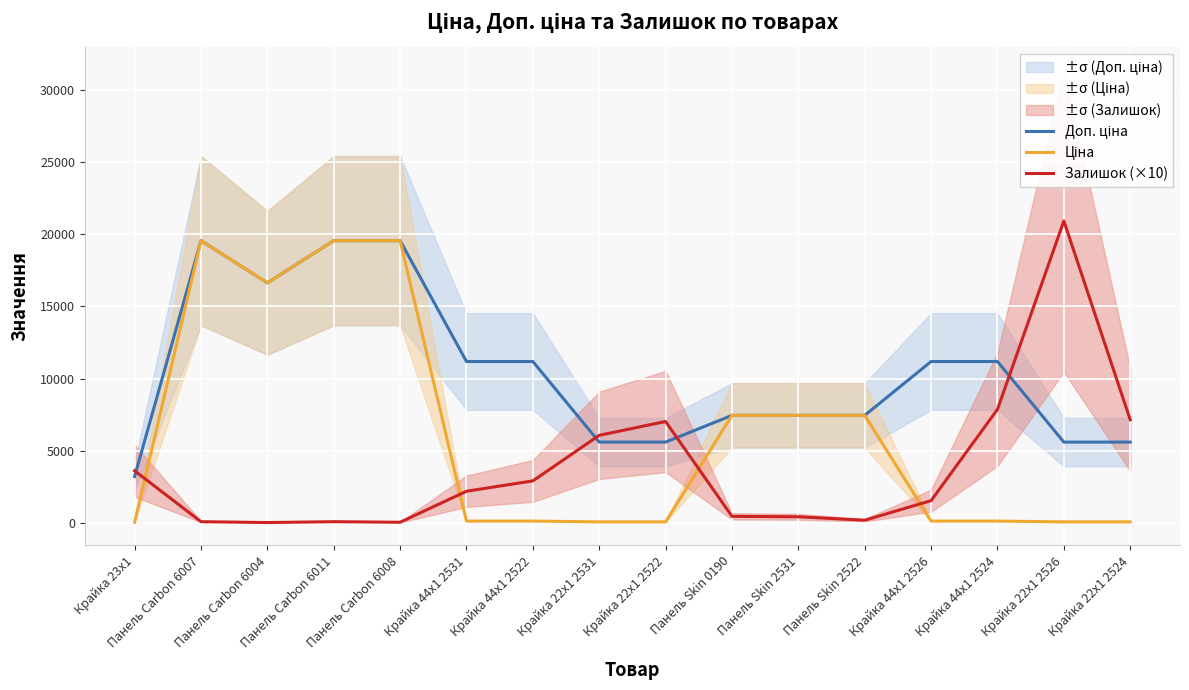

What is the average value of the Ціна series?

6148.0